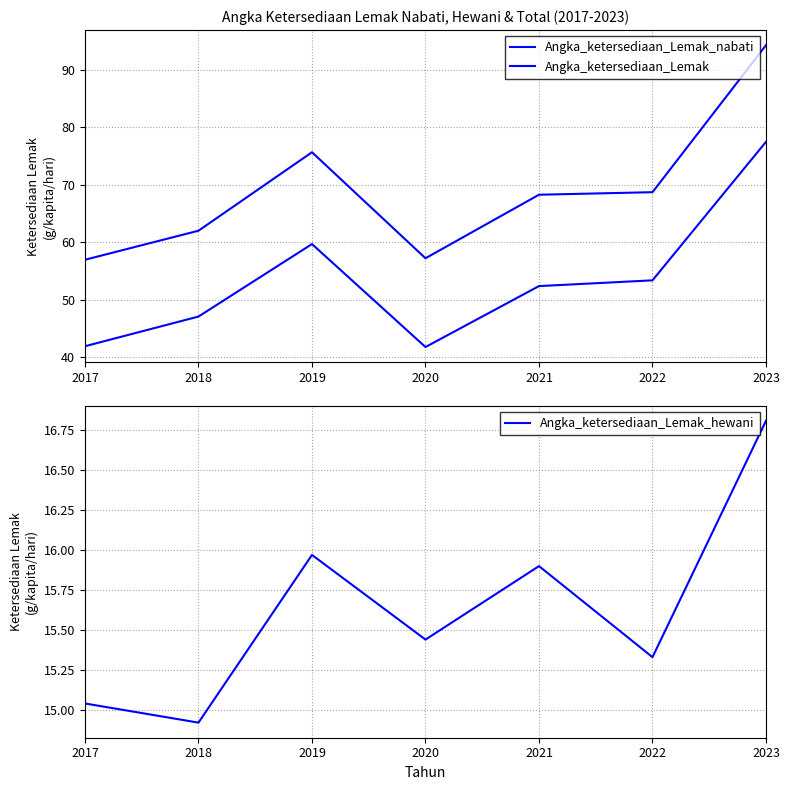

What is the difference between the second highest and minimum values in the Angka_ketersediaan_Lemak series?

18.7